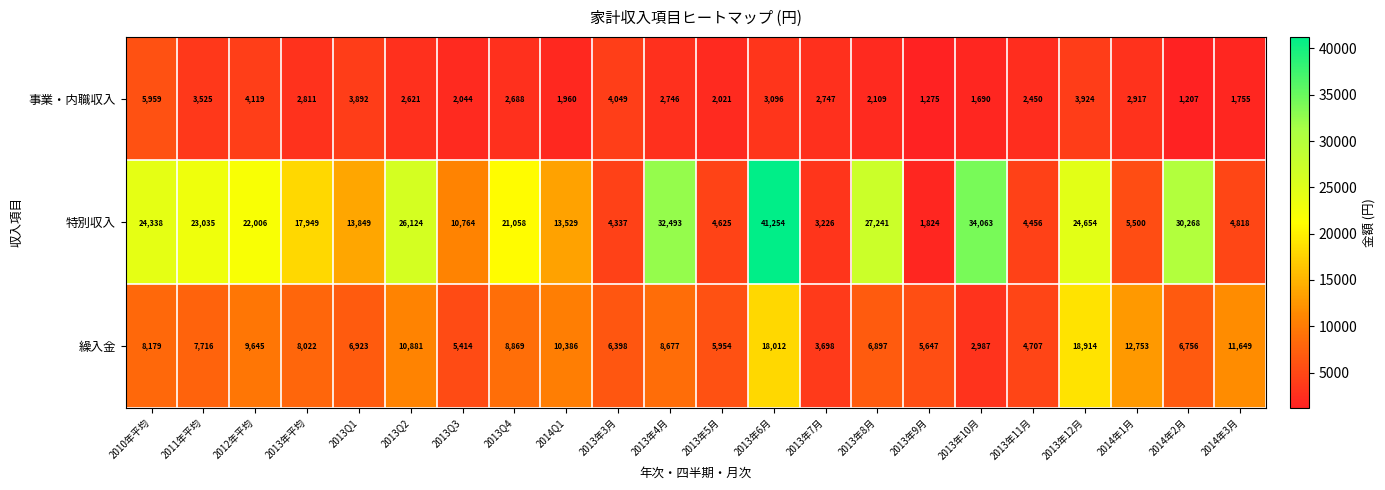

Read the 繰入金 value at 2013年8月, to the nearest 10.

6900